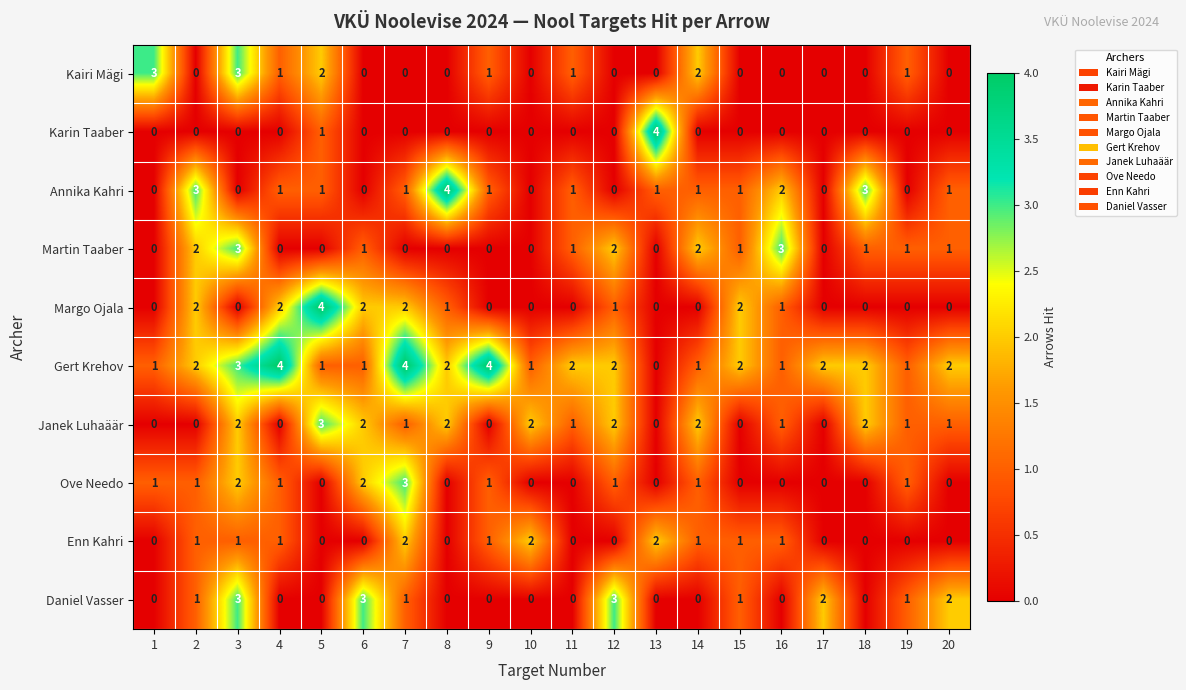

Is it true that Janek Luhaäär equals 2 at 8?

True